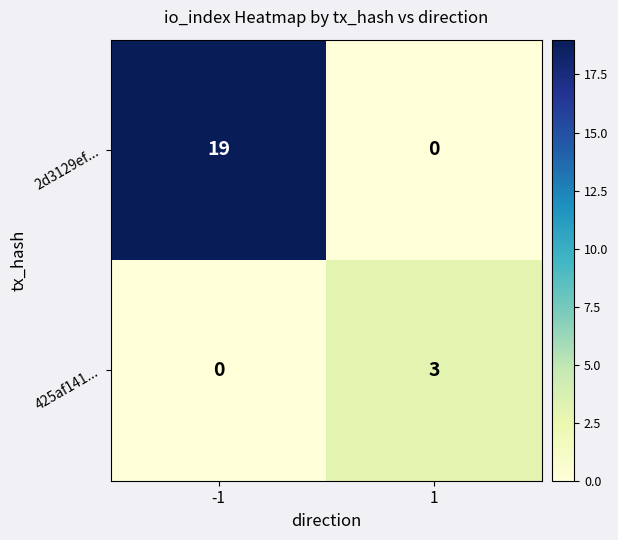

What is the maximum value shown in the chart?

19